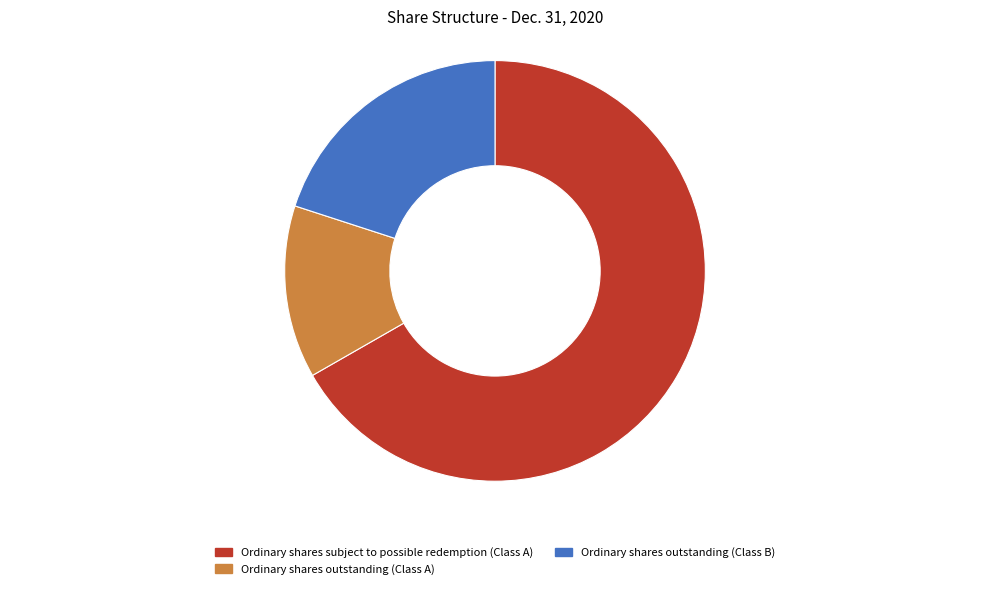

Rank the categories by value from lowest to highest.

Ordinary shares outstanding (Class A), Ordinary shares outstanding (Class B), Ordinary shares subject to possible redemption (Class A)